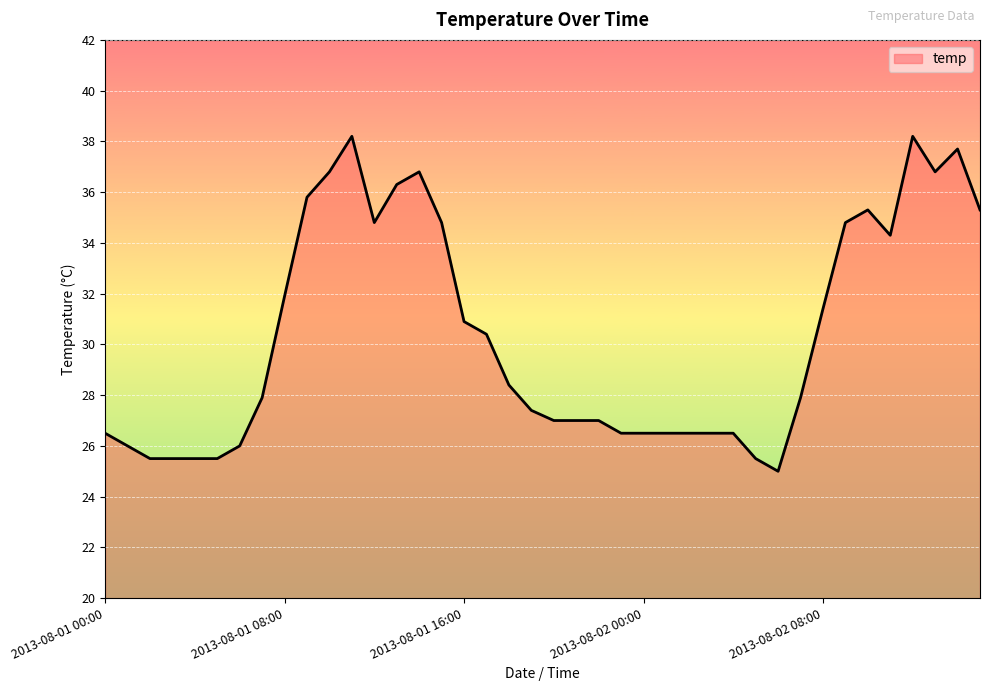

What is the difference between the maximum and minimum values?

13.2